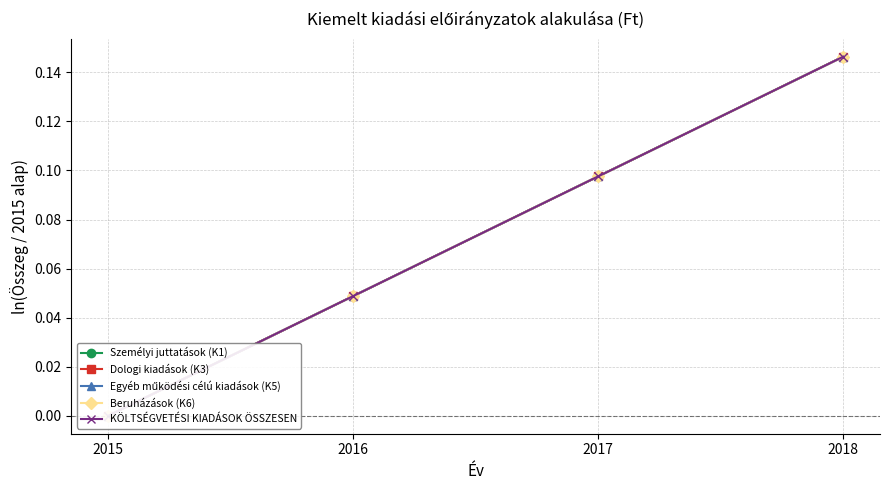

Between 2017 and 2015, which is larger?

2017